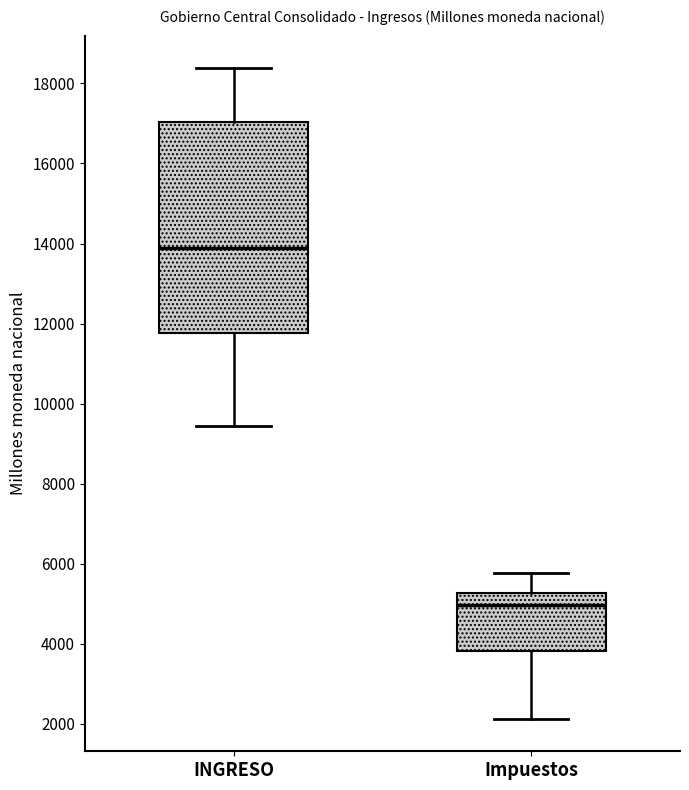

Where does the upper whisker of the box for INGRESO end on the y-axis? The values are not printed on the chart, so give them approximately, as read against the axis.

18400